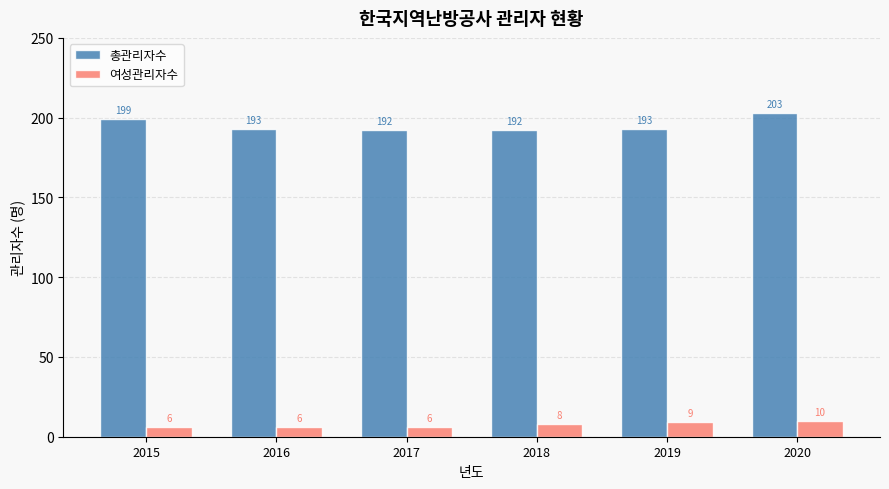

What value does the 총관리자수 series have at 2017, to the nearest 10?

190